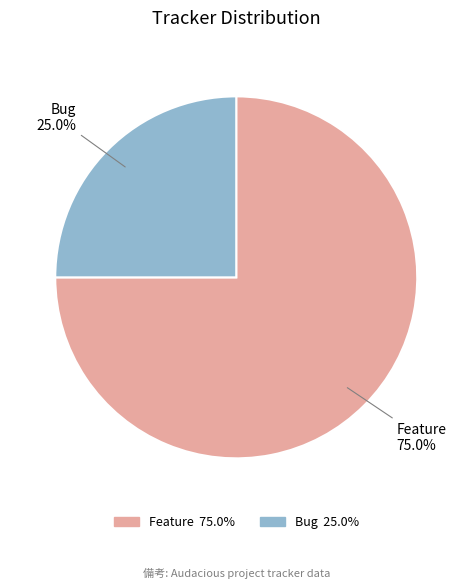

How many segments does this pie chart have?

2